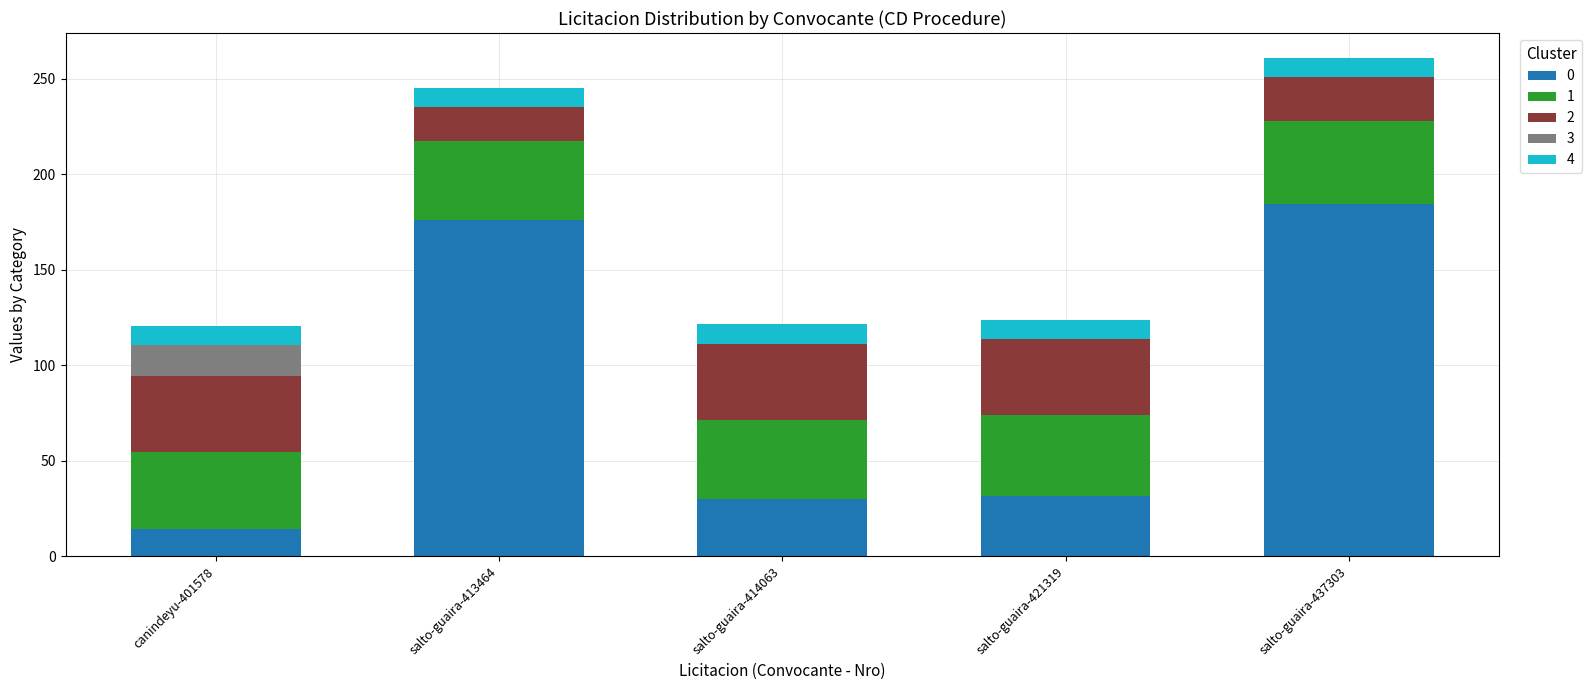

How many categories are shown in the chart?

5